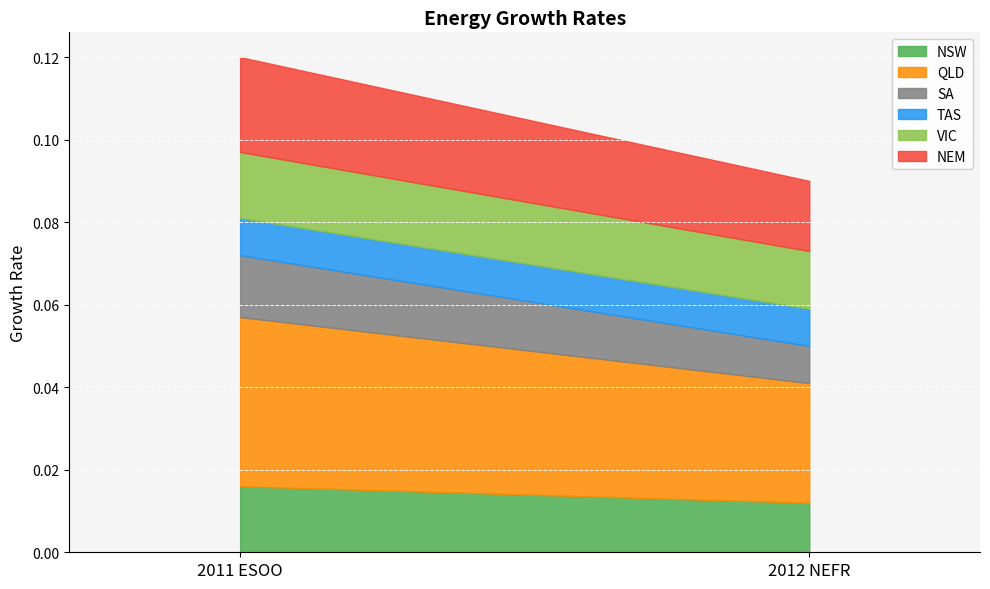

Which category has the lowest value in the VIC series?

2012 NEFR